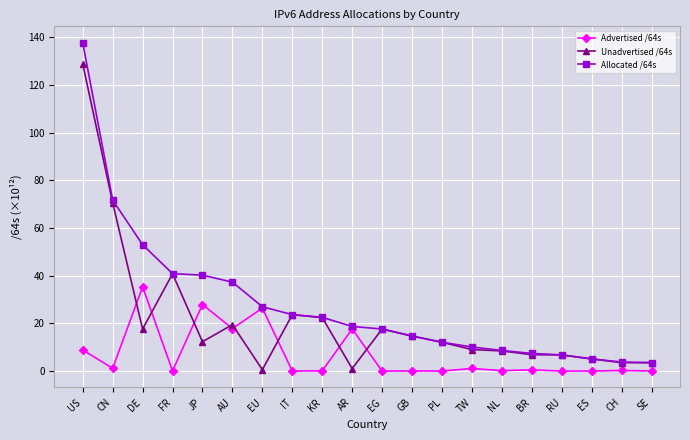

At which category is the sum across all series the highest?

US